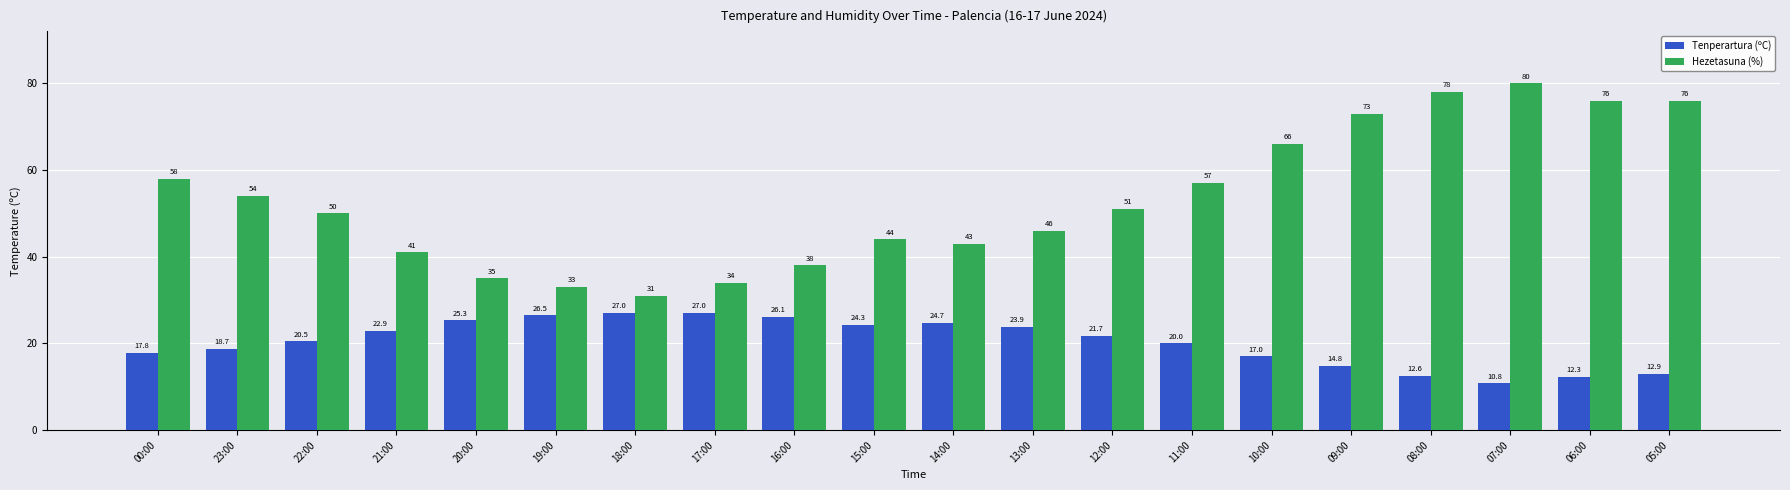

List the series in order of their overall mean, lowest first.

Tenperartura (ºC), Hezetasuna (%)